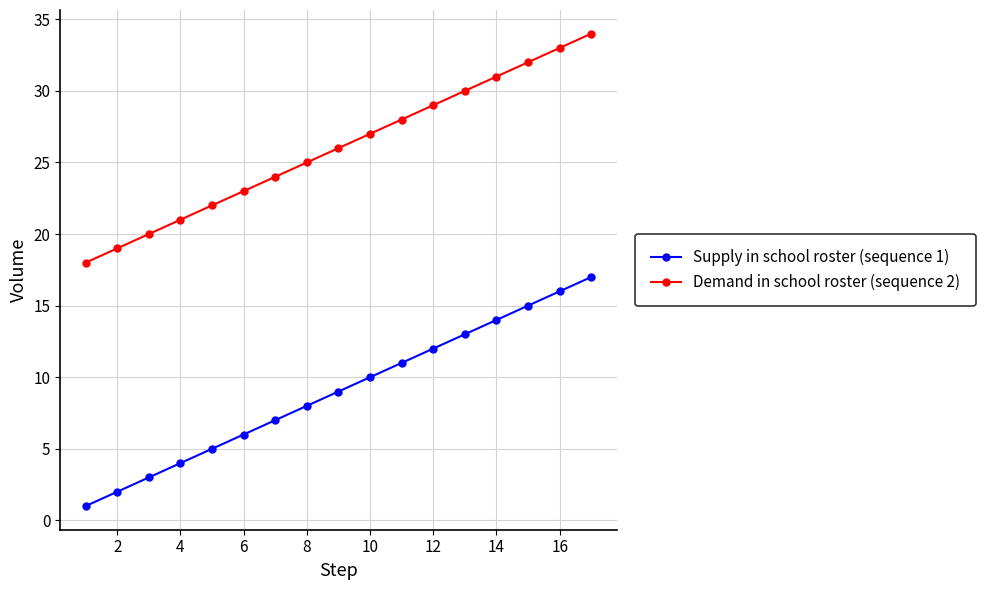

True or false: Supply in school roster (sequence 1) and Demand in school roster (sequence 2) intersect in this chart.

False